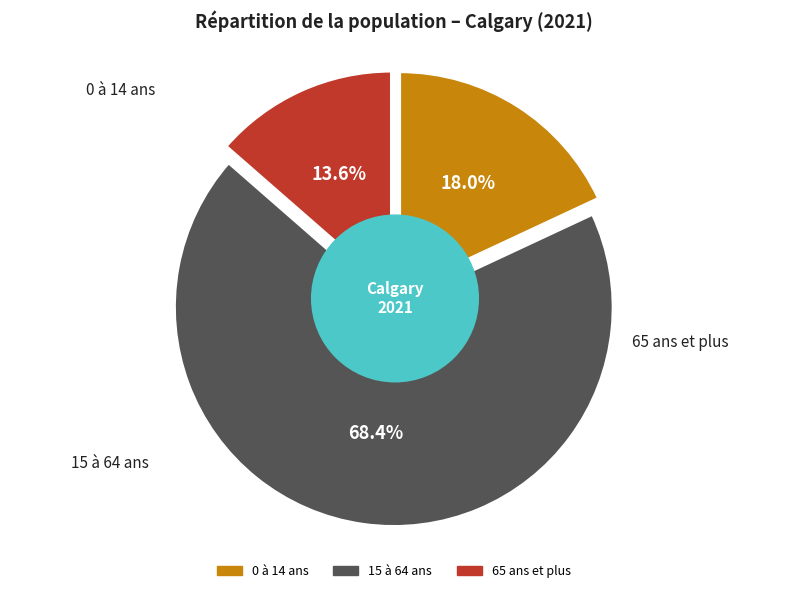

What is the total percentage of 15 à 64 ans and 0 à 14 ans?

86.4%